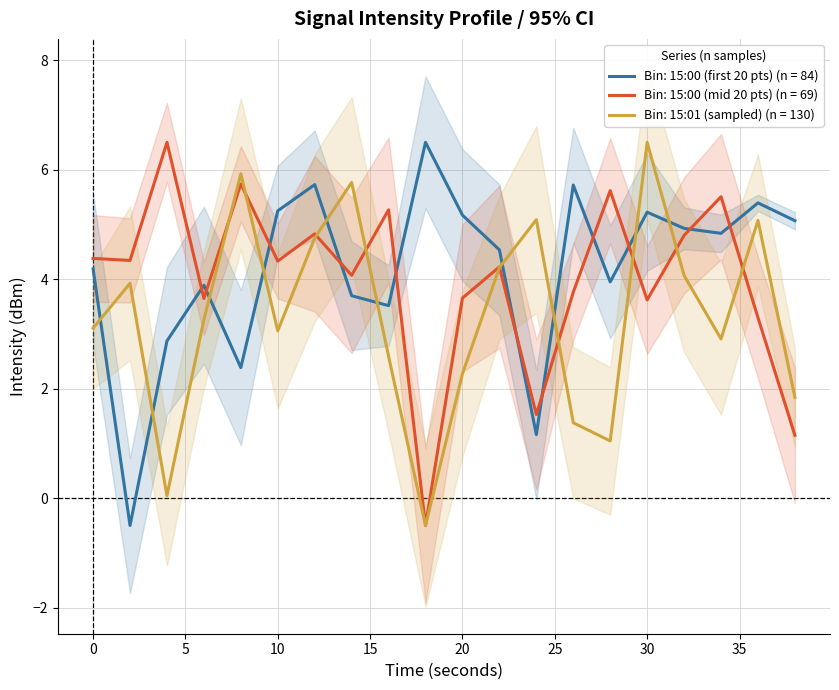

True or false: Bin: 15:00 (mid 20 pts) (n = 69) has a value of 4.4 at 0.

True